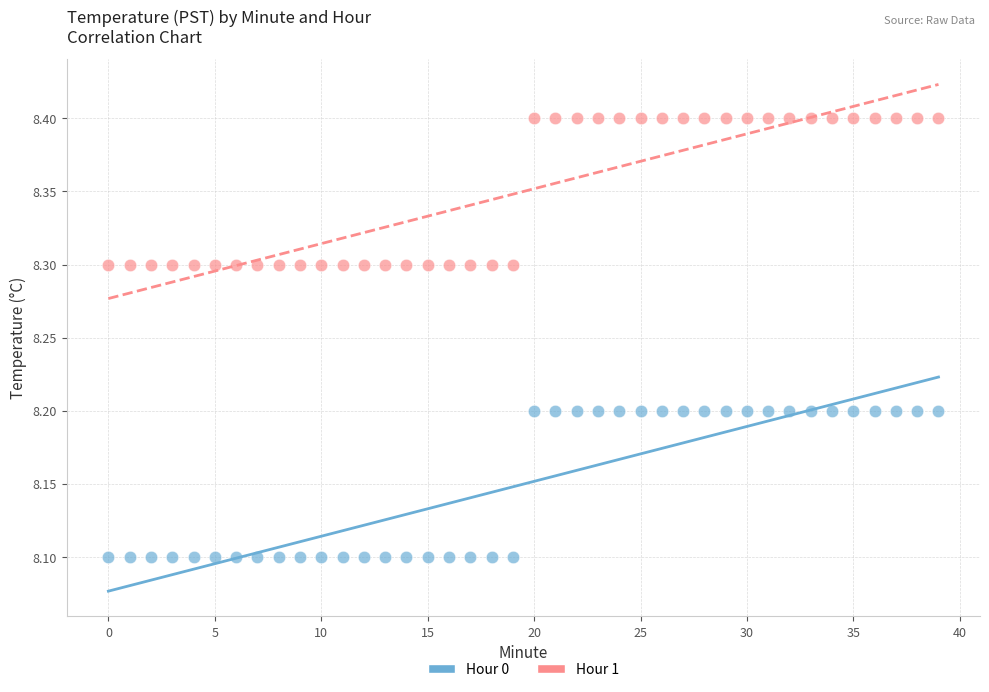

Across all data points, what is the range of Y values (max minus min)?

0.3